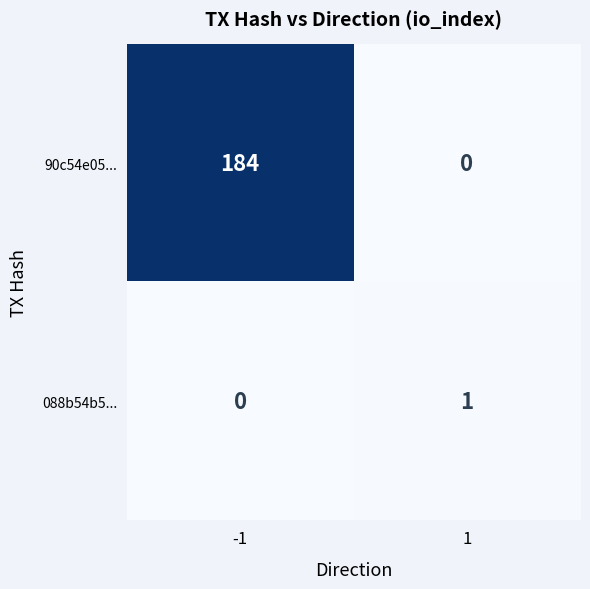

How many series are shown in this chart?

2